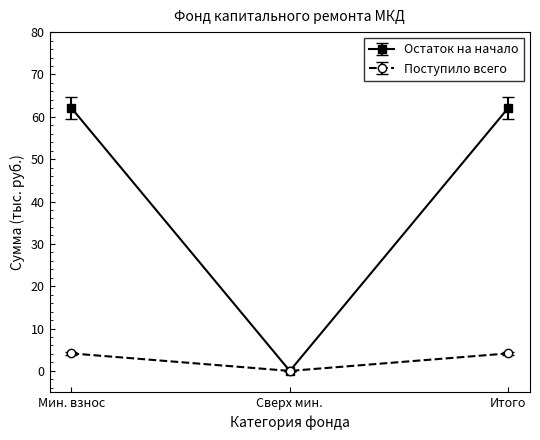

Which series has the largest total across all categories?

Остаток на начало